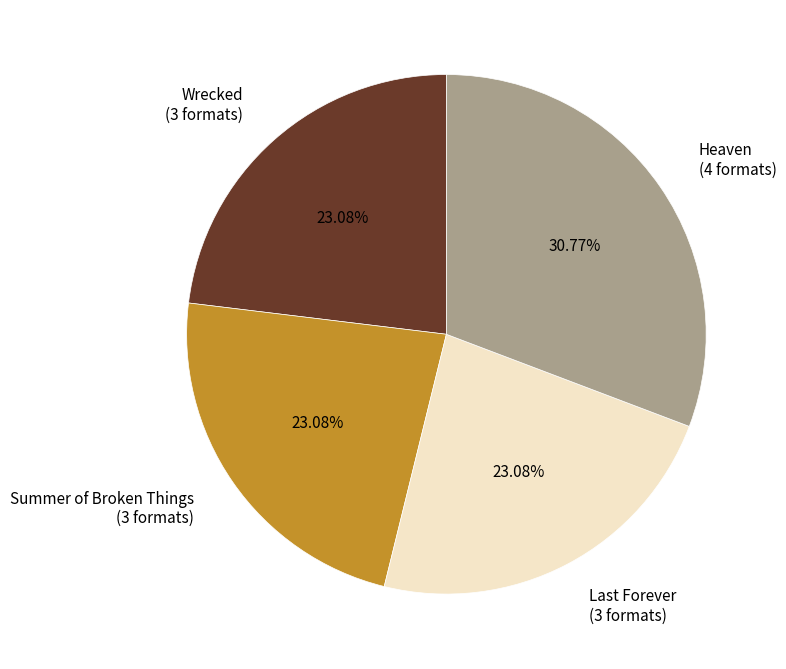

Does Heaven account for over 50% of the chart?

No